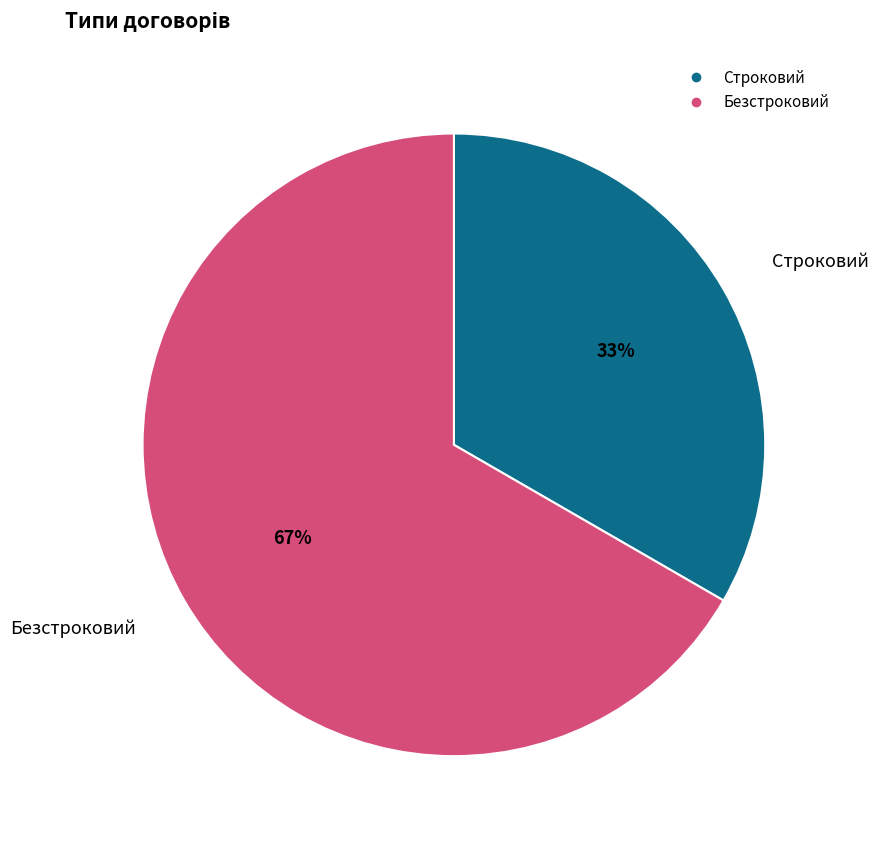

Does Безстроковий represent more than half of the total?

Yes